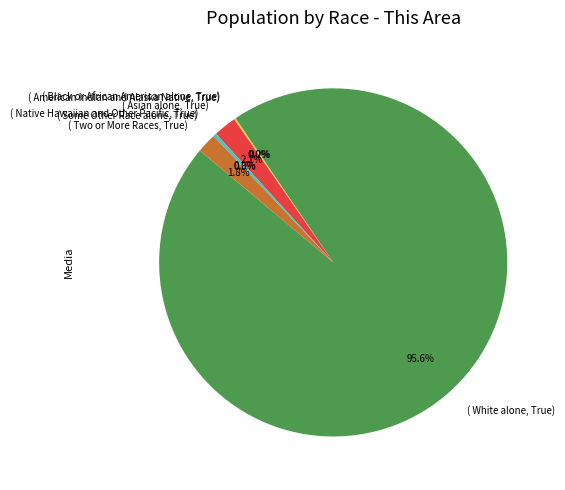

Is there a majority slice in this chart?

Yes